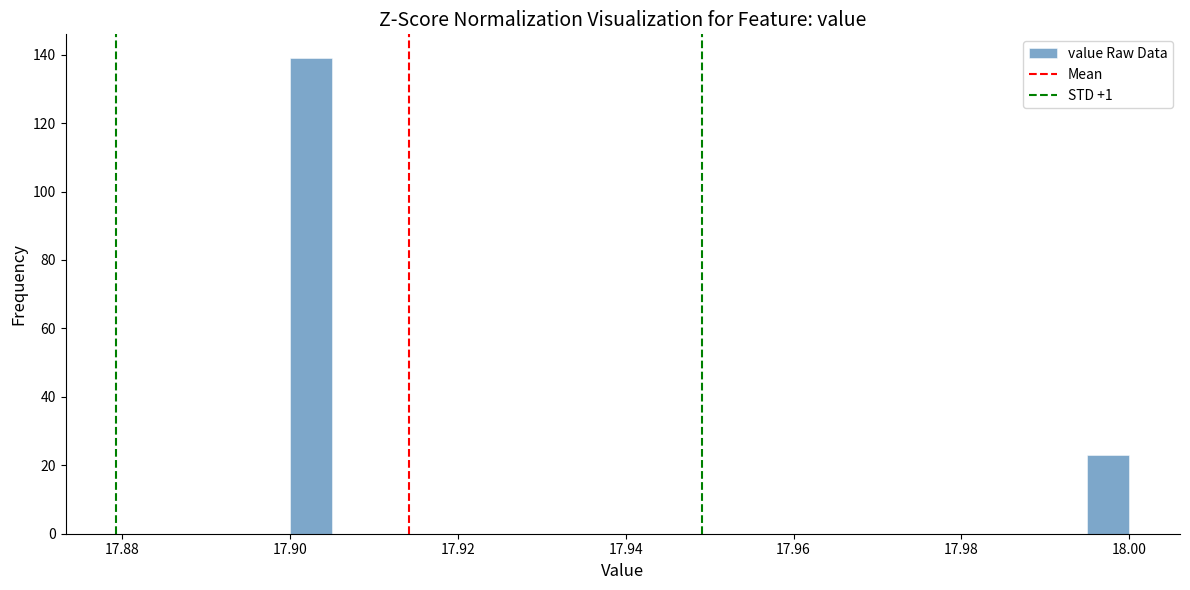

Around what value on the x-axis is the tallest bar? Give the approximate position of its centre, as read against the axis.

17.902